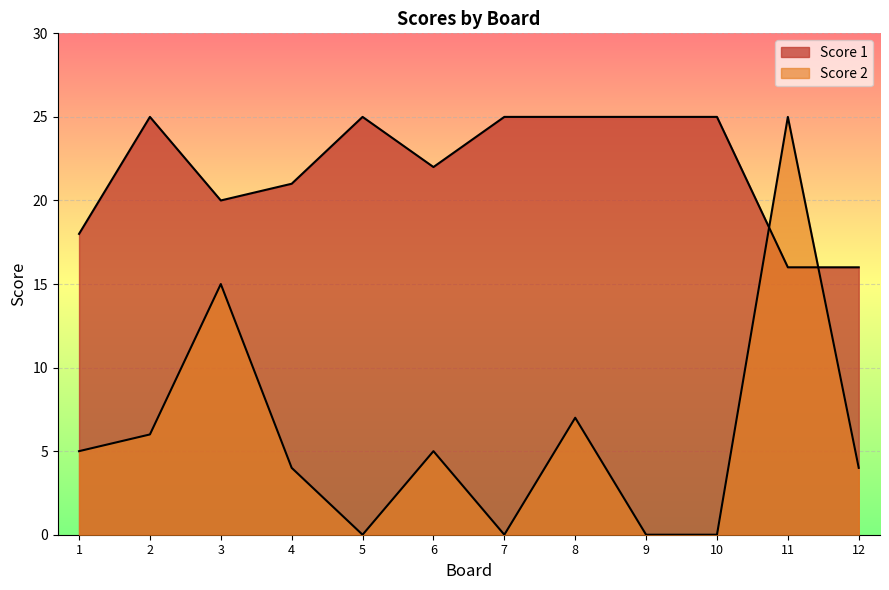

Does the chart display data point markers on the line(s)?

No